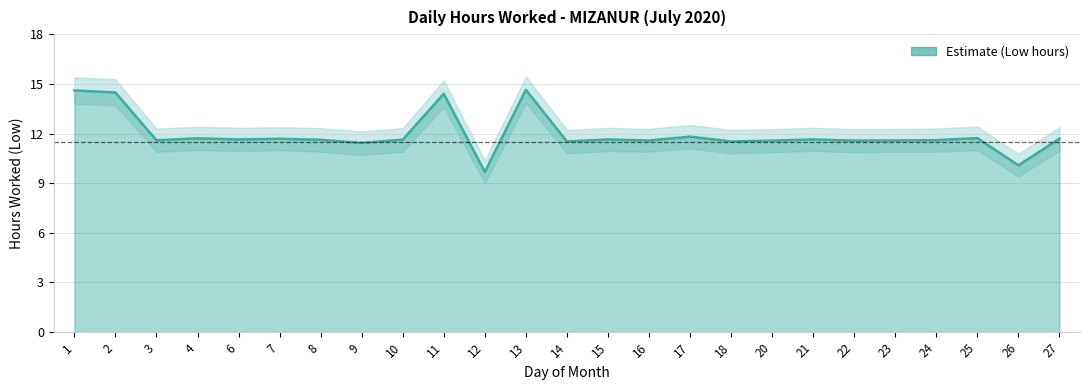

Which category has the highest value across all series?

13